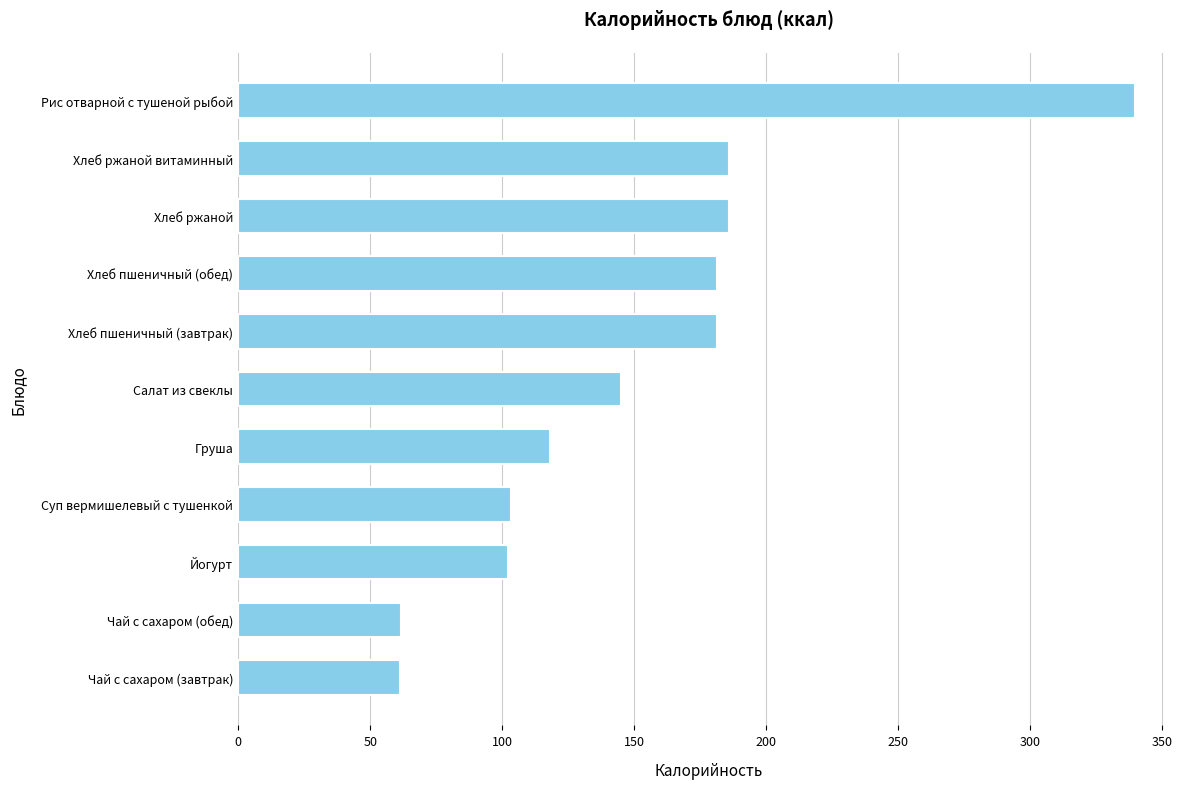

What position from the bottom is Рис отварной с тушеной рыбой?

11